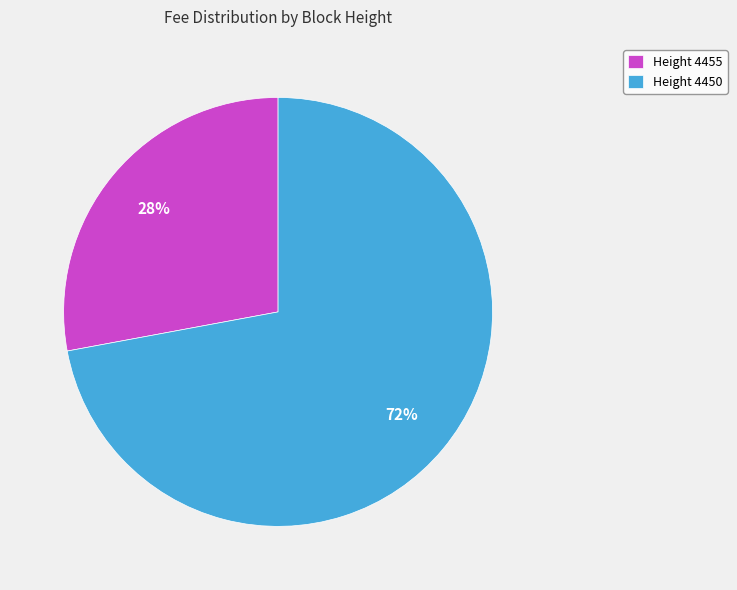

How many segments does this pie chart have?

2